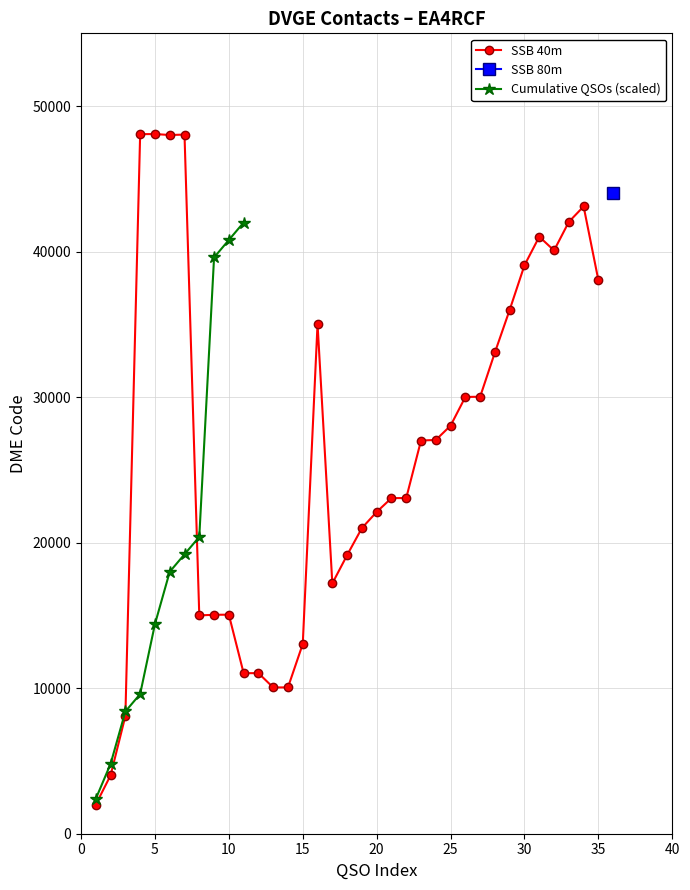

Reading left to right, extract all data points from this chart.

2008	4013	8088	48071	48080	48013	48042	15002	15045	15052	11031	11035	10050	10055	13039	35023	17201	19142	21003	22112	23062	23066	27020	27058	28040	30013	30028	33076	36004	39064	41024	40079	42043	43105	38029